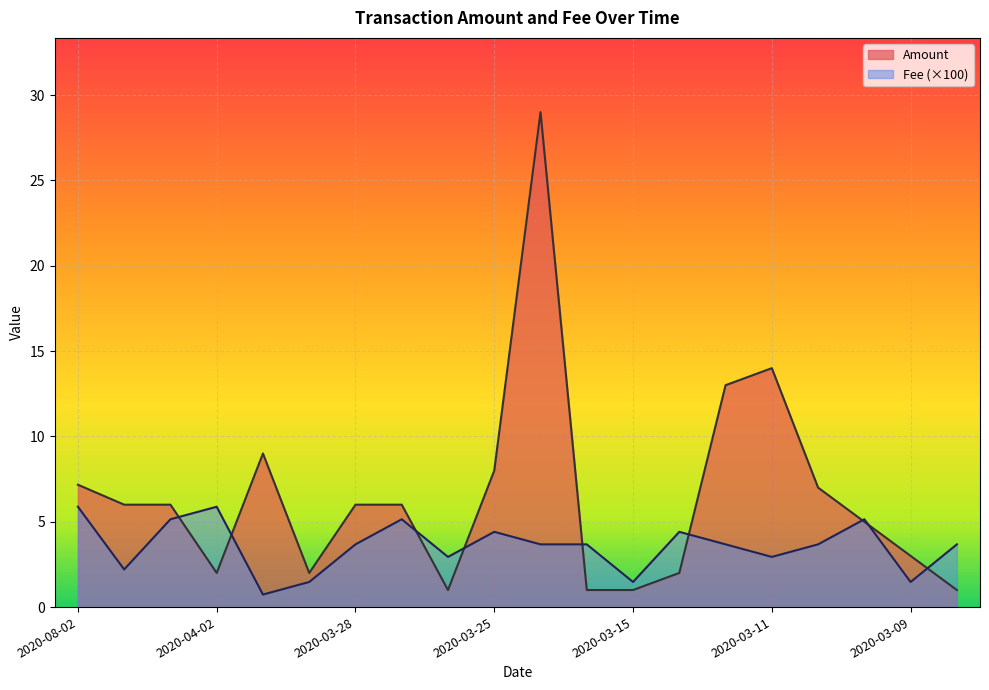

What is the label of the 16th point from the left?

2020-03-11